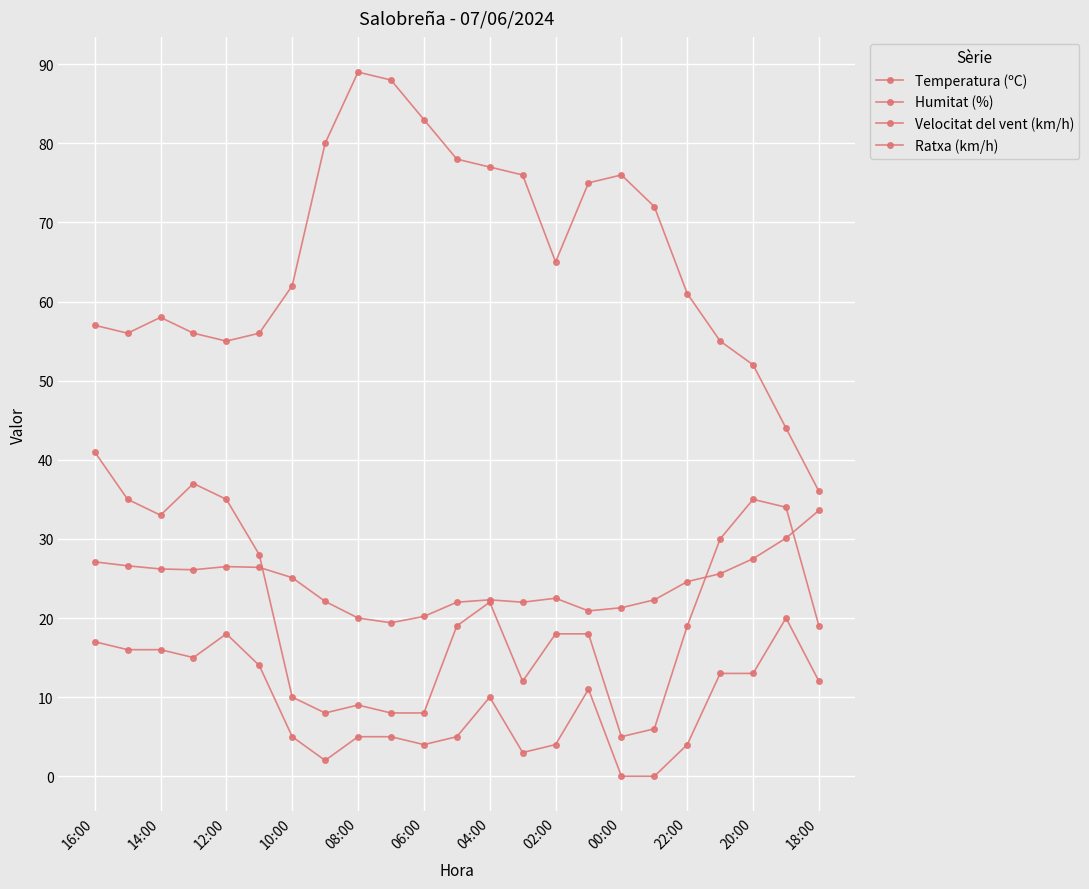

Does the chart have visible grid lines?

Yes